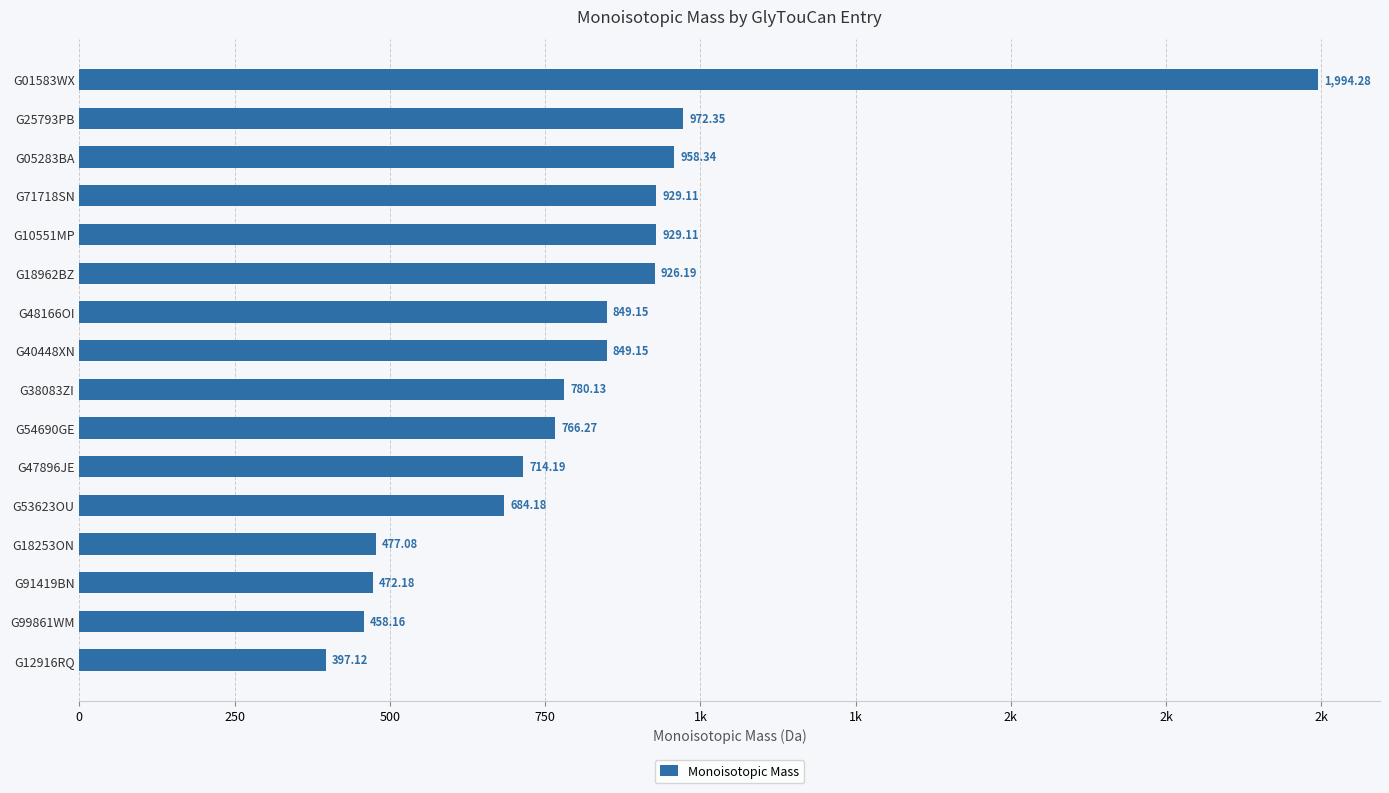

Does the chart contain any negative values?

No